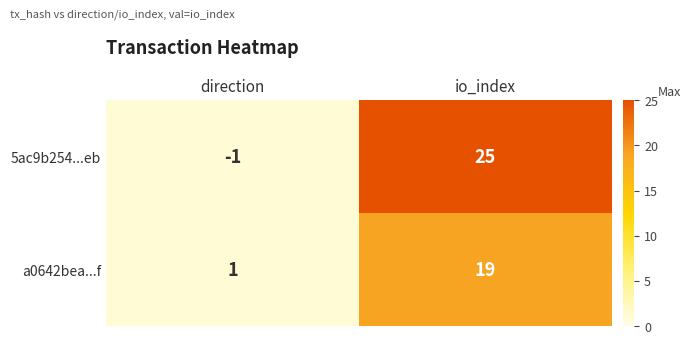

Reading left to right, transcribe all the data shown in this chart.

5ac9b254...eb: -1	25
a0642bea...f: 1	19